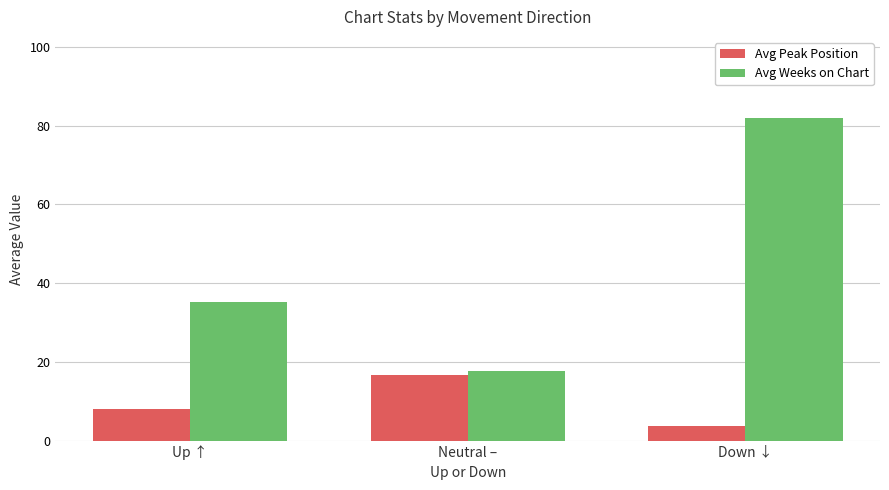

Between Up ↑ and Neutral –, which series saw the biggest shift?

Avg Weeks on Chart